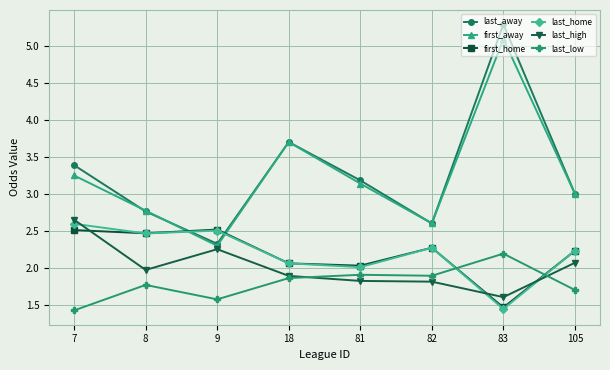

What is the difference between the maximum and minimum values in the first_away series?

2.8